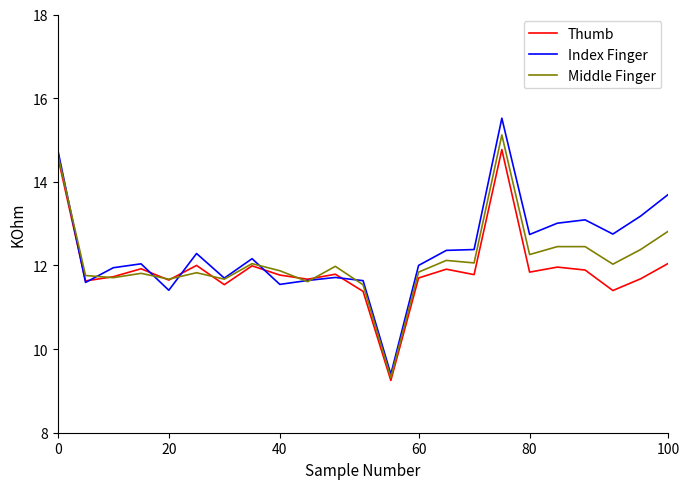

Which series has the widest spread of values?

Index Finger